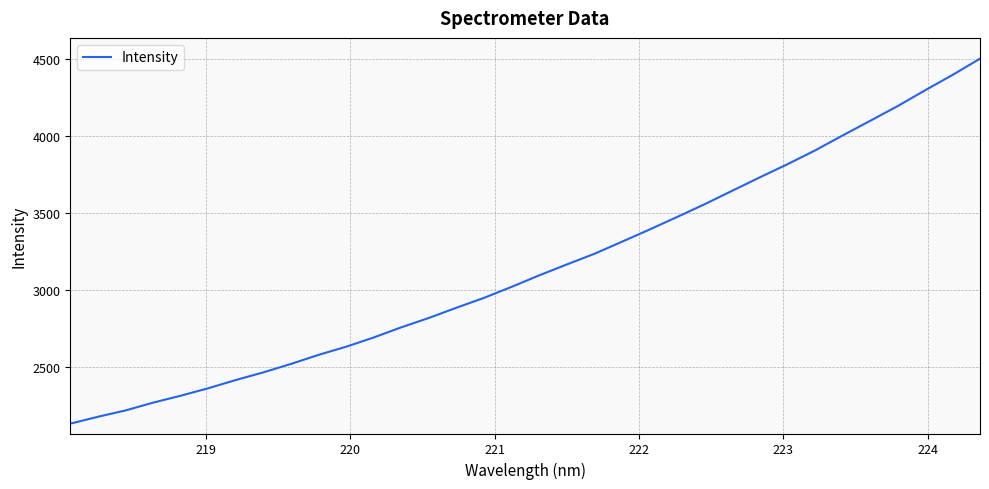

What is the maximum value shown in the chart?

4503.1